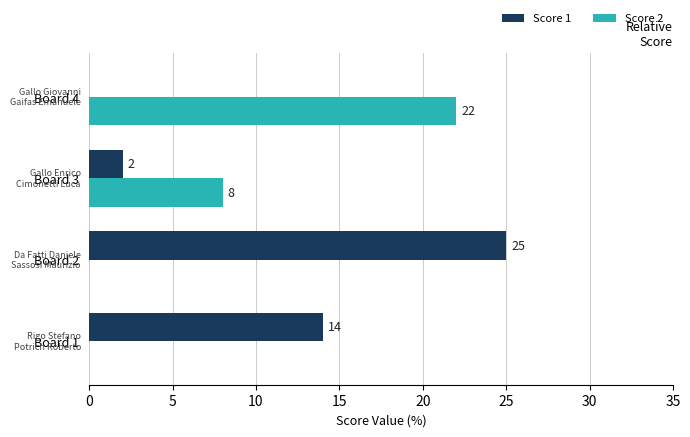

Is the value of Score 1 at Board 1 greater than the value of Score 2 at Board 2?

Yes